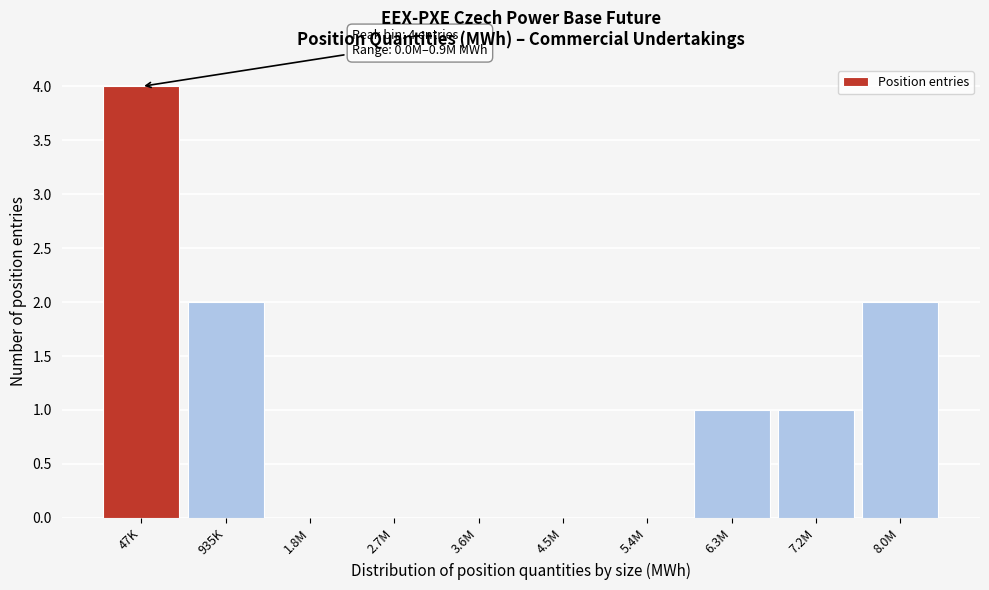

Reading left to right, list all the values displayed in this chart.

47K=4	935K=2	1.8M=0	2.7M=0	3.6M=0	4.5M=0	5.4M=0	6.3M=1	7.2M=1	8.0M=2